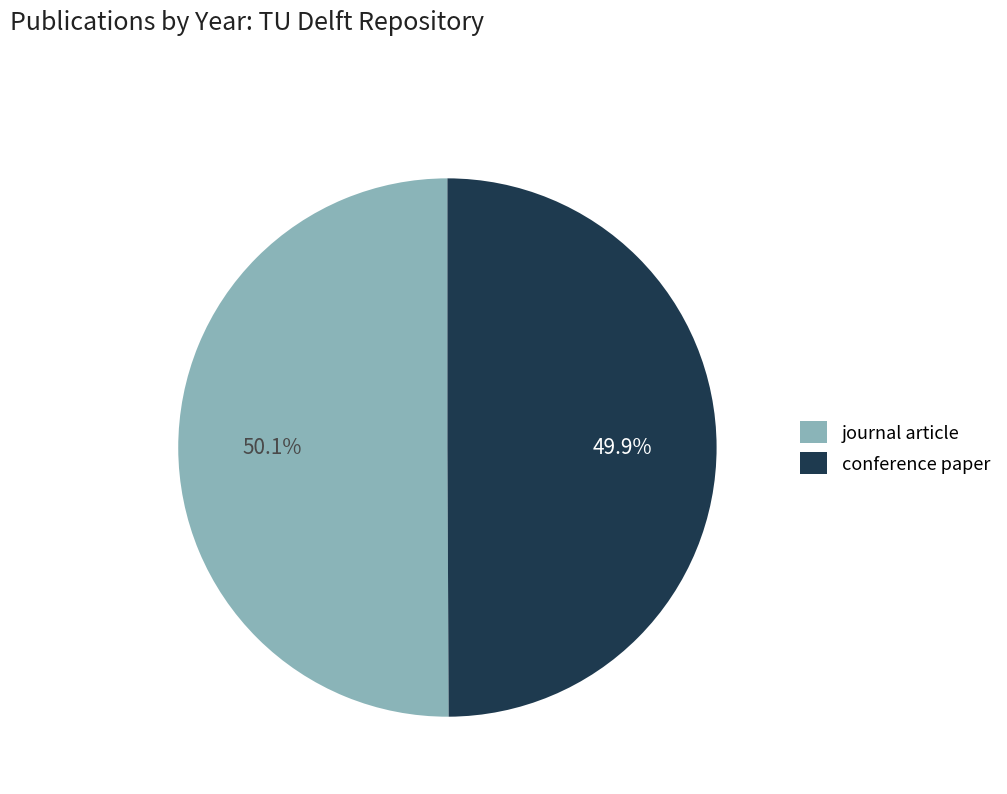

How many segments does this pie chart have?

2